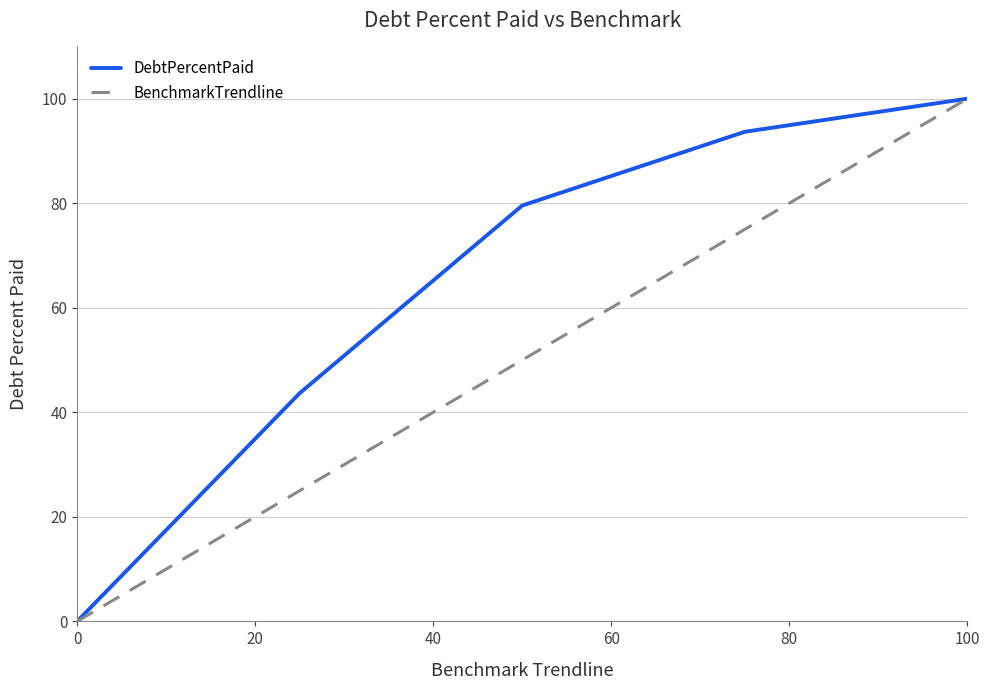

How many BenchmarkTrendline values are between 25 and 75?

3